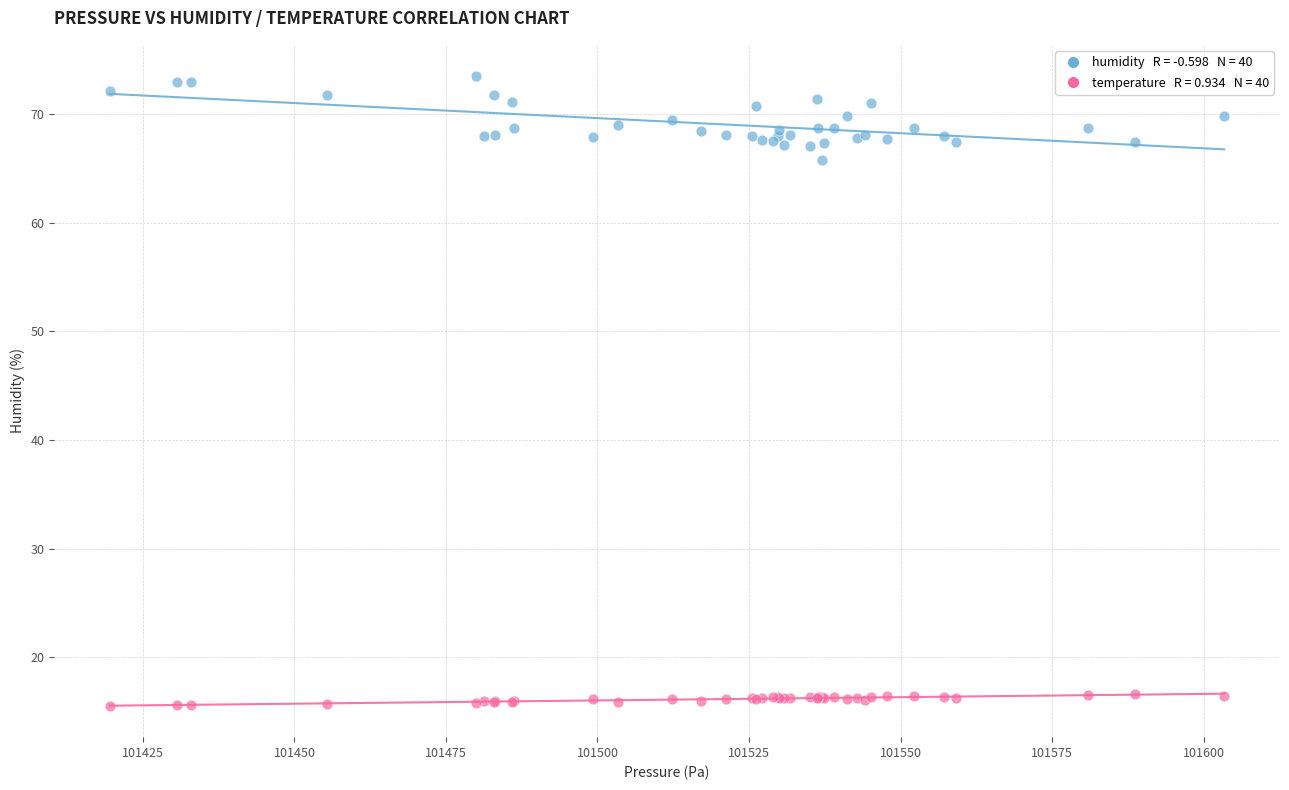

Across all series, what Y value is closest to 44?

65.8